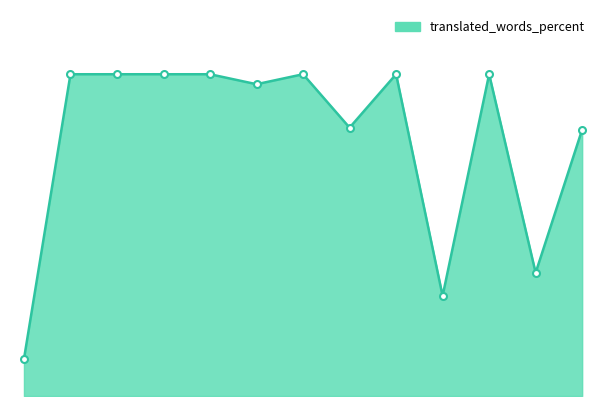

Does the chart have visible grid lines?

No